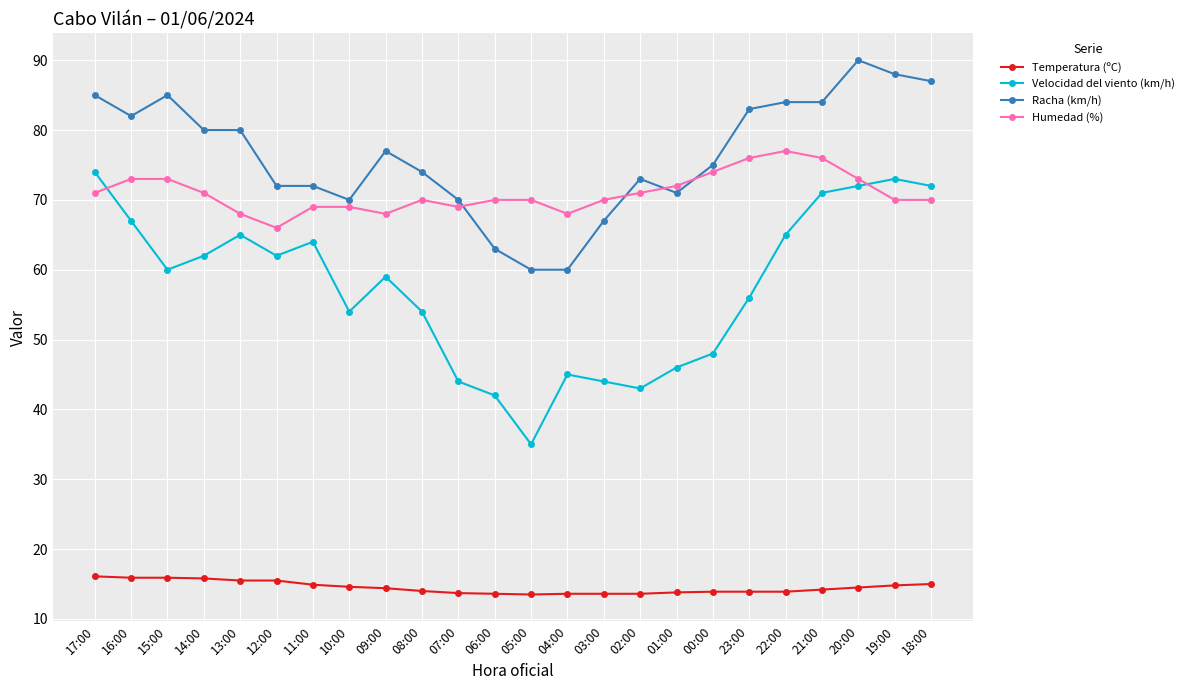

The Humedad (%) series shows 93.9 at 02:00. True or false?

False